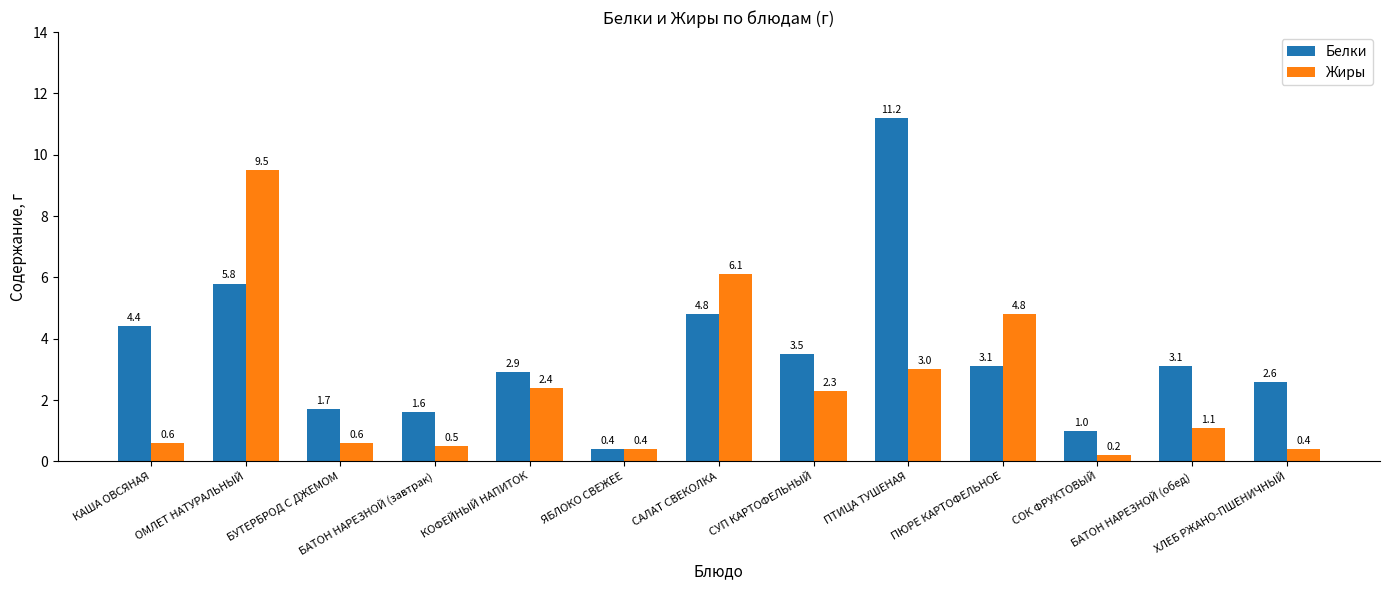

At which label does Жиры reach its peak?

ОМЛЕТ НАТУРАЛЬНЫЙ